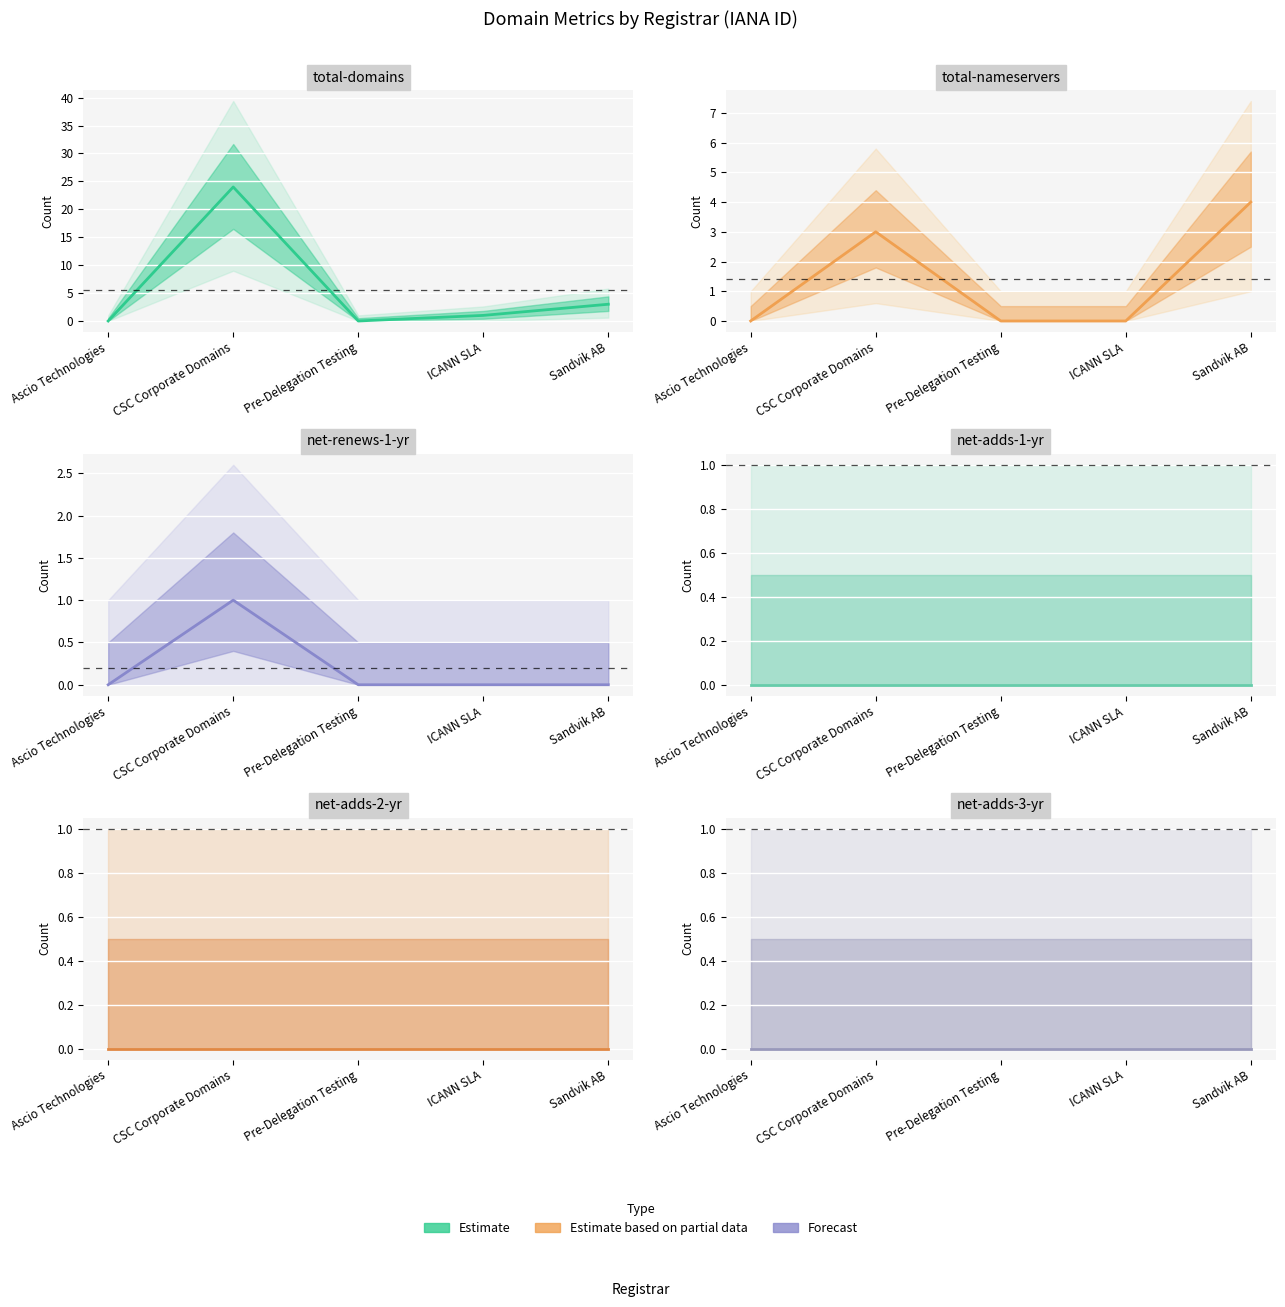

Is it true that total-nameservers equals -2 at Ascio Technologies?

False